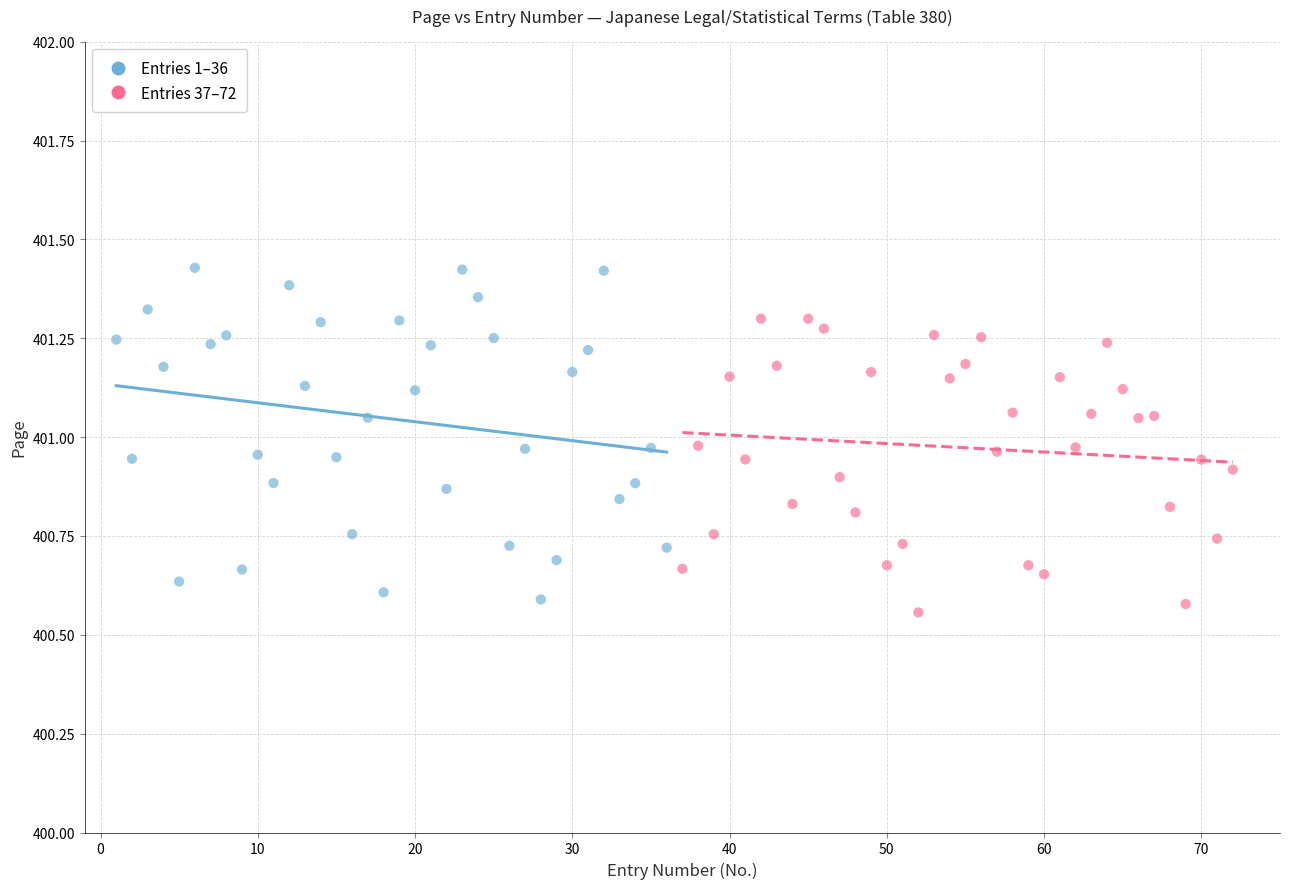

Which series contains the highest Y value?

Entries 1–36